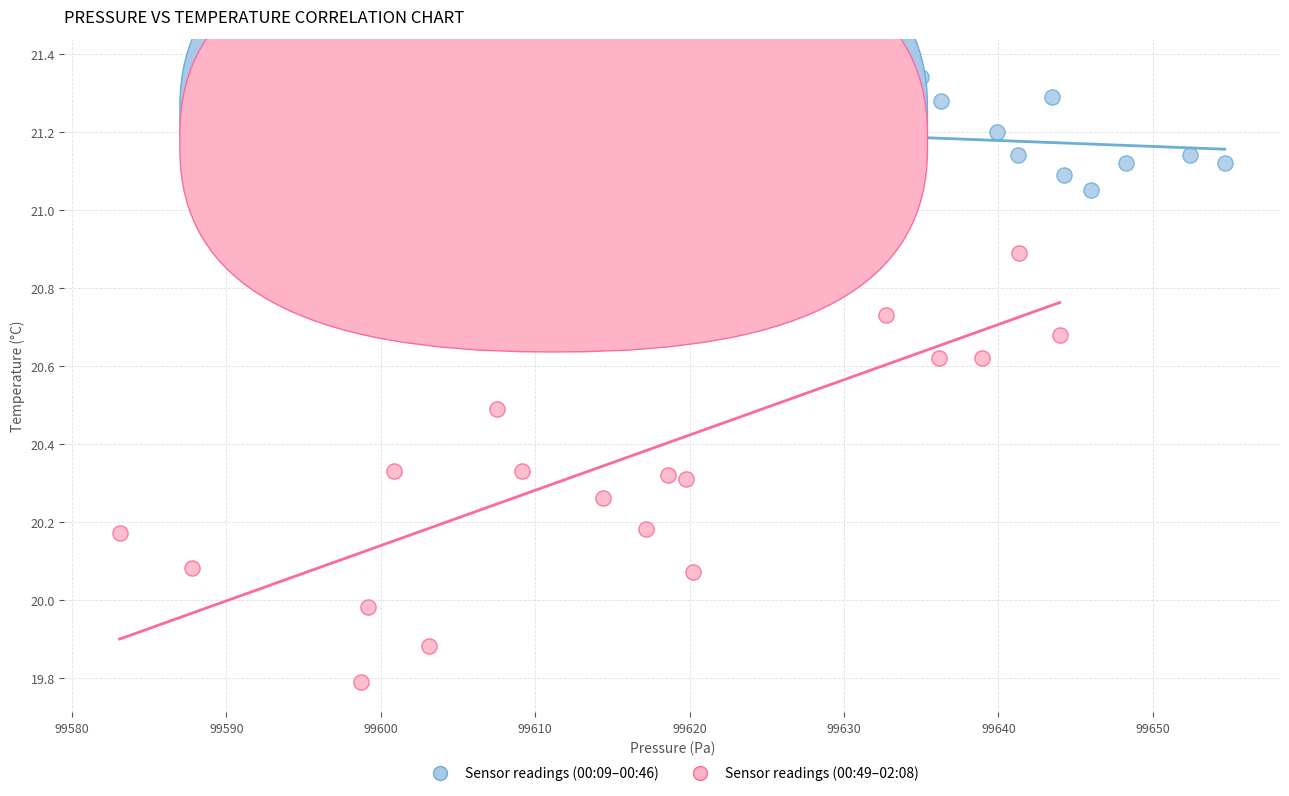

Which series has the widest spread of Y values?

Sensor readings (00:49–02:08)